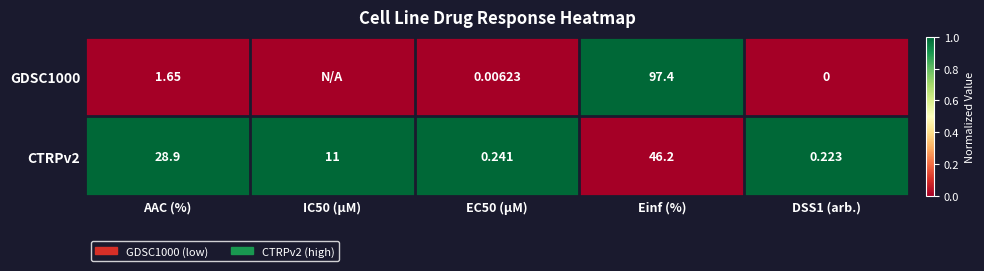

Is the value of GDSC1000 at Einf (%) greater than the value of CTRPv2 at AAC (%)?

Yes